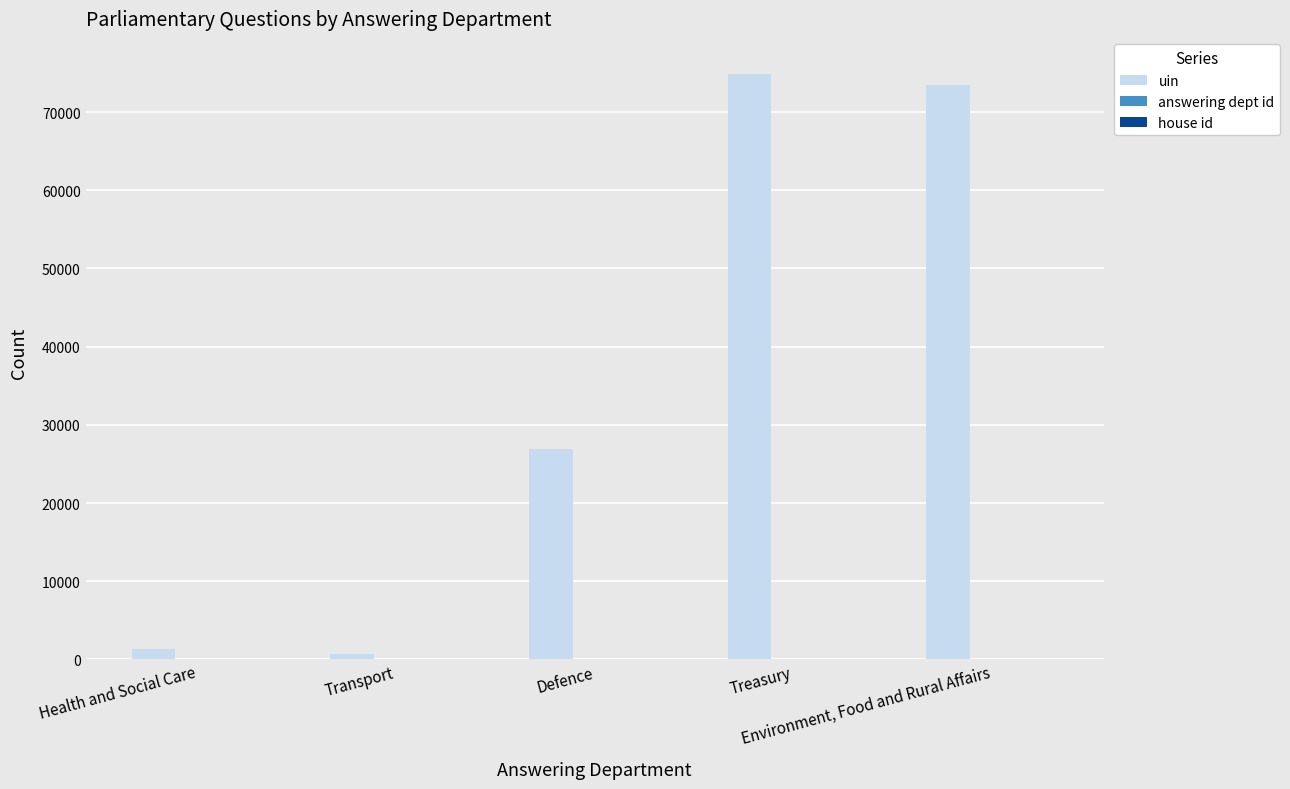

What is the maximum value shown in the chart?

74897